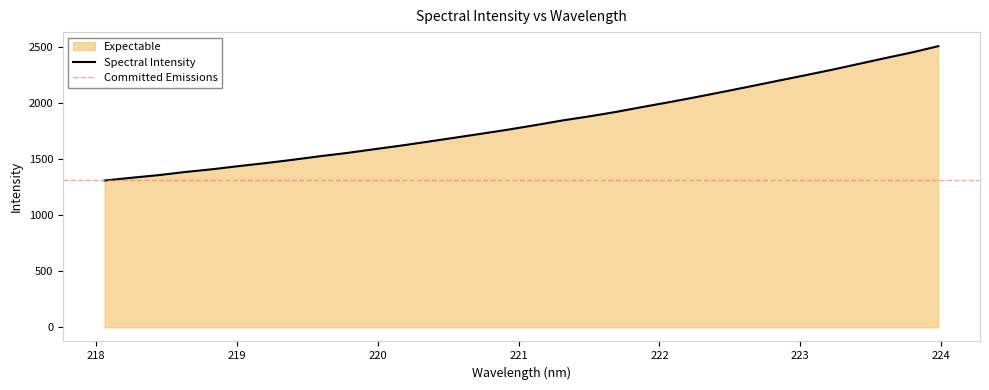

List the labels in order of value, smallest first.

218.0596, 218.2508, 218.442, 218.6332, 218.8244, 219.0156, 219.2067, 219.3979, 219.589, 219.7801, 219.9712, 220.1623, 220.3533, 220.5444, 220.7354, 220.9264, 221.1174, 221.3083, 221.4993, 221.6902, 221.8812, 222.0721, 222.263, 222.4538, 222.6447, 222.8355, 223.0264, 223.2172, 223.408, 223.5987, 223.7895, 223.9802